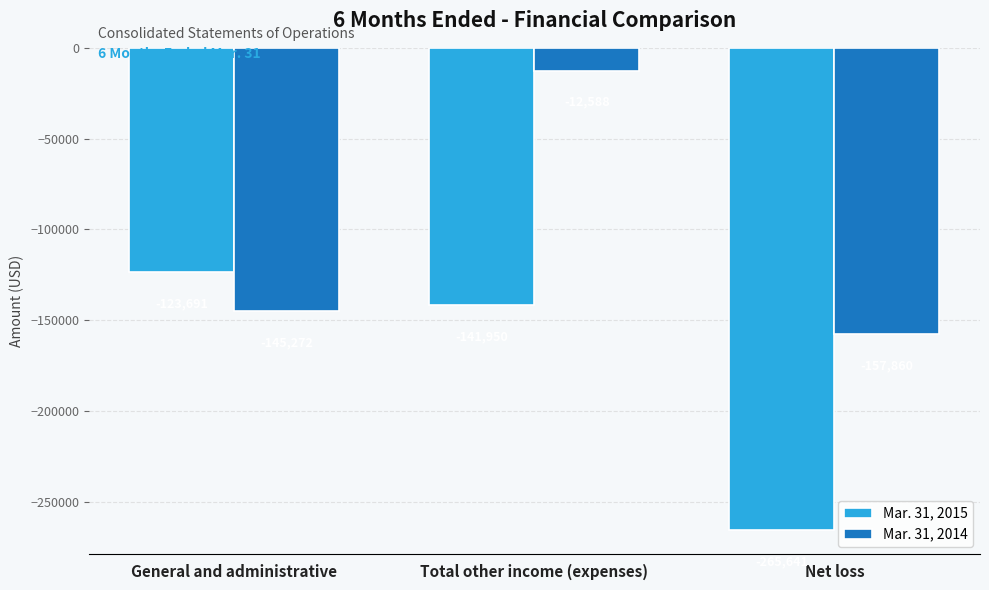

Reading left to right, transcribe all the data shown in this chart.

Mar. 31, 2015: -123691	-141950	-265641
Mar. 31, 2014: -145272	-12588	-157860